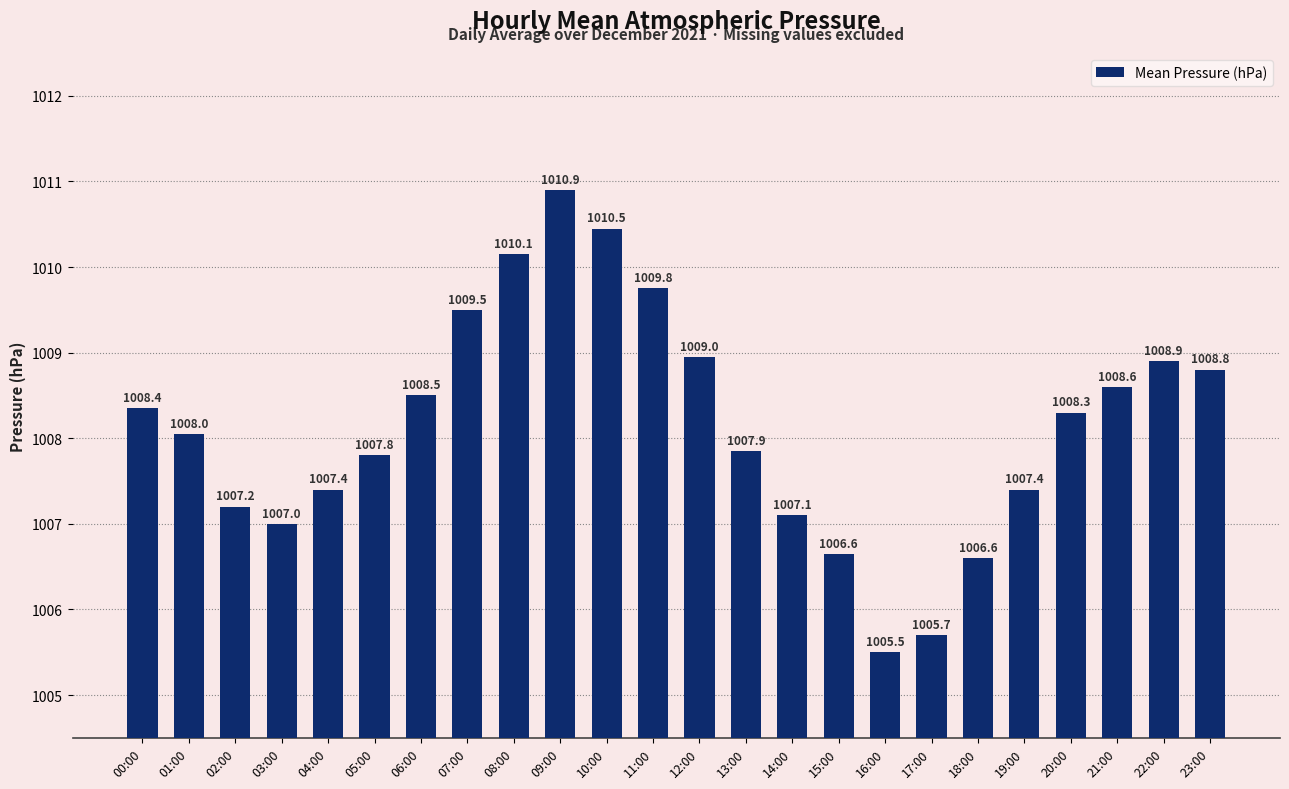

What is the maximum value shown in the chart?

1010.9